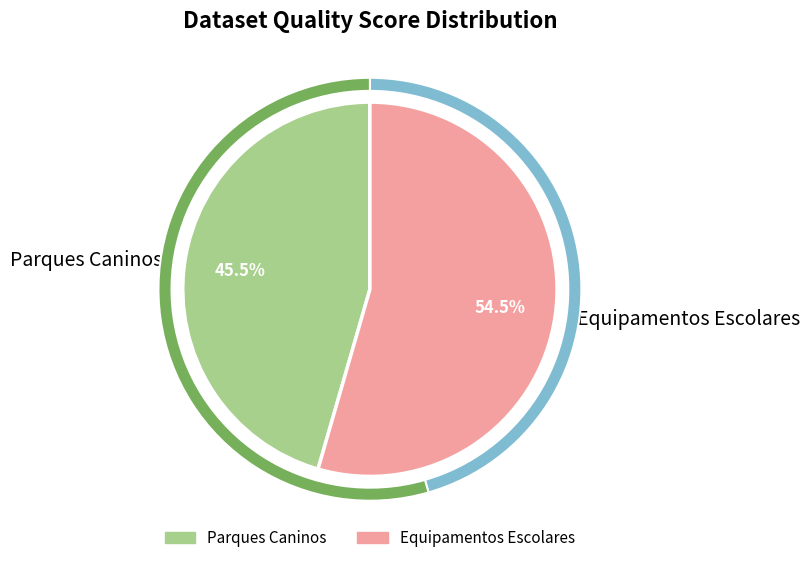

How many slices are in this pie chart?

2